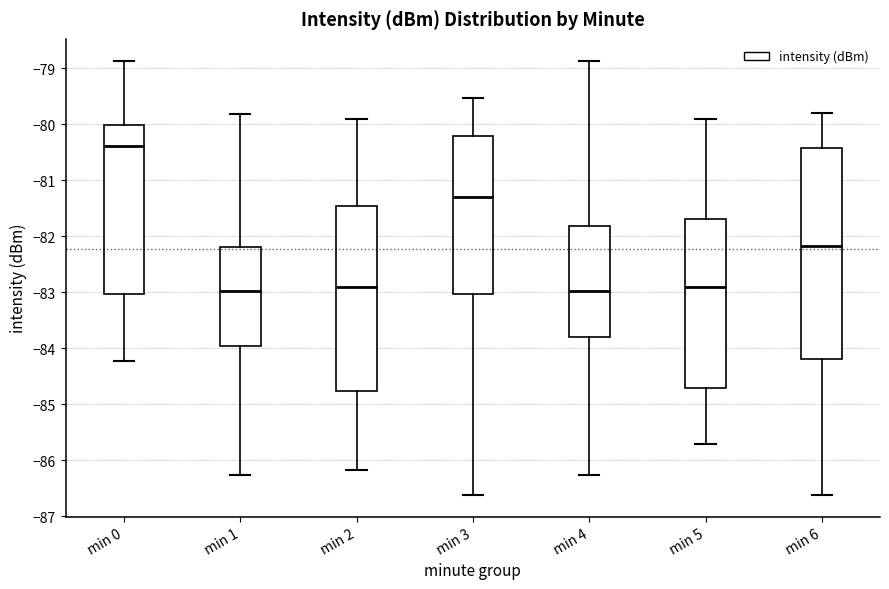

Reading left to right, transcribe this box plot: for each box, give where its median line is, the range the box spans, and where its two whiskers end, as read against the y-axis. The values are not printed on the chart, so give them approximately, as read against the axis.

min 0: median -80.4, box -83.0 to -80.0, whiskers -84.2 to -78.9
min 1: median -83.0, box -84.0 to -82.2, whiskers -86.3 to -79.8
min 2: median -82.9, box -84.8 to -81.4, whiskers -86.2 to -79.9
min 3: median -81.3, box -83.0 to -80.2, whiskers -86.6 to -79.5
min 4: median -83.0, box -83.8 to -81.8, whiskers -86.3 to -78.9
min 5: median -82.9, box -84.7 to -81.7, whiskers -85.7 to -79.9
min 6: median -82.2, box -84.2 to -80.4, whiskers -86.6 to -79.8